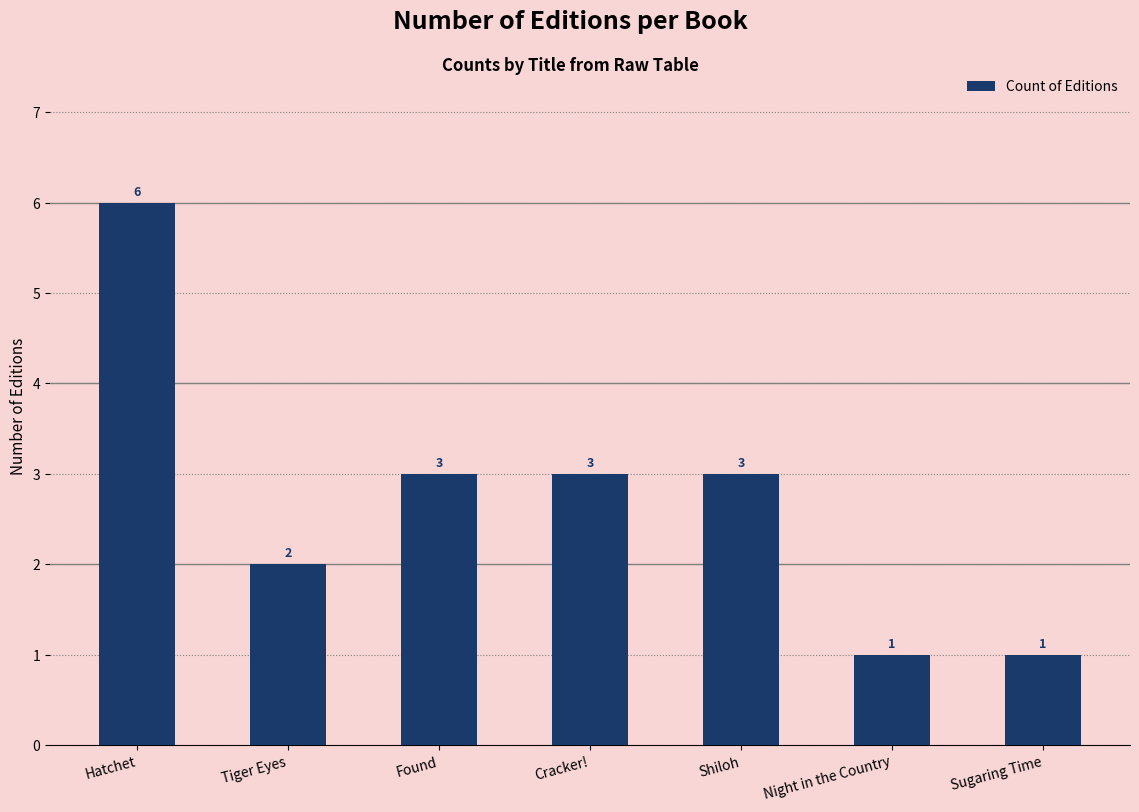

What is the average value?

3